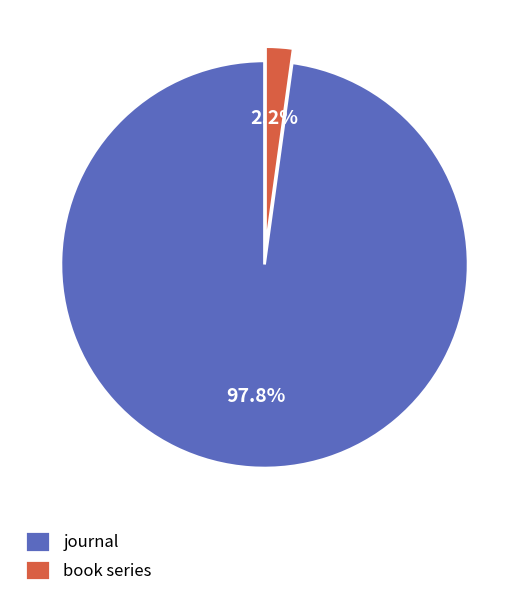

Count the number of slices in the pie.

2